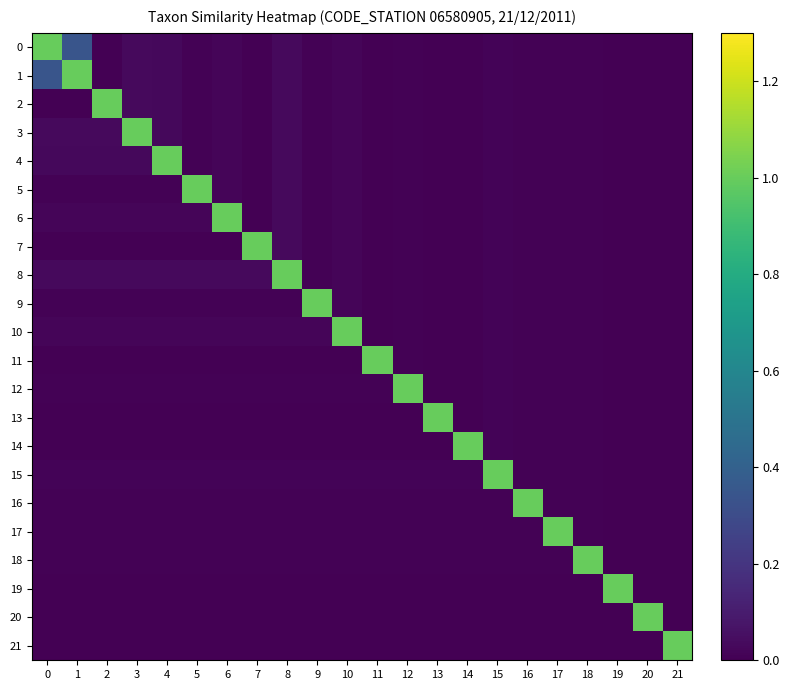

Reading left to right, what are all the values shown in this chart?

0: 0=1.0	1=0.3	2=0.0	3=0.0	4=0.0	5=0.0	6=0.0	7=0.0	8=0.0	9=0.0	10=0.0	11=0.0	12=0.0	13=0.0	14=0.0	15=0.0	16=0.0	17=0.0	18=0.0	19=0.0	20=0.0	21=0.0
1: 0=0.3	1=1.0	2=0.0	3=0.0	4=0.0	5=0.0	6=0.0	7=0.0	8=0.0	9=0.0	10=0.0	11=0.0	12=0.0	13=0.0	14=0.0	15=0.0	16=0.0	17=0.0	18=0.0	19=0.0	20=0.0	21=0.0
2: 0=0.0	1=0.0	2=1.0	3=0.0	4=0.0	5=0.0	6=0.0	7=0.0	8=0.0	9=0.0	10=0.0	11=0.0	12=0.0	13=0.0	14=0.0	15=0.0	16=0.0	17=0.0	18=0.0	19=0.0	20=0.0	21=0.0
3: 0=0.0	1=0.0	2=0.0	3=1.0	4=0.0	5=0.0	6=0.0	7=0.0	8=0.0	9=0.0	10=0.0	11=0.0	12=0.0	13=0.0	14=0.0	15=0.0	16=0.0	17=0.0	18=0.0	19=0.0	20=0.0	21=0.0
4: 0=0.0	1=0.0	2=0.0	3=0.0	4=1.0	5=0.0	6=0.0	7=0.0	8=0.0	9=0.0	10=0.0	11=0.0	12=0.0	13=0.0	14=0.0	15=0.0	16=0.0	17=0.0	18=0.0	19=0.0	20=0.0	21=0.0
5: 0=0.0	1=0.0	2=0.0	3=0.0	4=0.0	5=1.0	6=0.0	7=0.0	8=0.0	9=0.0	10=0.0	11=0.0	12=0.0	13=0.0	14=0.0	15=0.0	16=0.0	17=0.0	18=0.0	19=0.0	20=0.0	21=0.0
6: 0=0.0	1=0.0	2=0.0	3=0.0	4=0.0	5=0.0	6=1.0	7=0.0	8=0.0	9=0.0	10=0.0	11=0.0	12=0.0	13=0.0	14=0.0	15=0.0	16=0.0	17=0.0	18=0.0	19=0.0	20=0.0	21=0.0
7: 0=0.0	1=0.0	2=0.0	3=0.0	4=0.0	5=0.0	6=0.0	7=1.0	8=0.0	9=0.0	10=0.0	11=0.0	12=0.0	13=0.0	14=0.0	15=0.0	16=0.0	17=0.0	18=0.0	19=0.0	20=0.0	21=0.0
8: 0=0.0	1=0.0	2=0.0	3=0.0	4=0.0	5=0.0	6=0.0	7=0.0	8=1.0	9=0.0	10=0.0	11=0.0	12=0.0	13=0.0	14=0.0	15=0.0	16=0.0	17=0.0	18=0.0	19=0.0	20=0.0	21=0.0
9: 0=0.0	1=0.0	2=0.0	3=0.0	4=0.0	5=0.0	6=0.0	7=0.0	8=0.0	9=1.0	10=0.0	11=0.0	12=0.0	13=0.0	14=0.0	15=0.0	16=0.0	17=0.0	18=0.0	19=0.0	20=0.0	21=0.0
10: 0=0.0	1=0.0	2=0.0	3=0.0	4=0.0	5=0.0	6=0.0	7=0.0	8=0.0	9=0.0	10=1.0	11=0.0	12=0.0	13=0.0	14=0.0	15=0.0	16=0.0	17=0.0	18=0.0	19=0.0	20=0.0	21=0.0
11: 0=0.0	1=0.0	2=0.0	3=0.0	4=0.0	5=0.0	6=0.0	7=0.0	8=0.0	9=0.0	10=0.0	11=1.0	12=0.0	13=0.0	14=0.0	15=0.0	16=0.0	17=0.0	18=0.0	19=0.0	20=0.0	21=0.0
12: 0=0.0	1=0.0	2=0.0	3=0.0	4=0.0	5=0.0	6=0.0	7=0.0	8=0.0	9=0.0	10=0.0	11=0.0	12=1.0	13=0.0	14=0.0	15=0.0	16=0.0	17=0.0	18=0.0	19=0.0	20=0.0	21=0.0
13: 0=0.0	1=0.0	2=0.0	3=0.0	4=0.0	5=0.0	6=0.0	7=0.0	8=0.0	9=0.0	10=0.0	11=0.0	12=0.0	13=1.0	14=0.0	15=0.0	16=0.0	17=0.0	18=0.0	19=0.0	20=0.0	21=0.0
14: 0=0.0	1=0.0	2=0.0	3=0.0	4=0.0	5=0.0	6=0.0	7=0.0	8=0.0	9=0.0	10=0.0	11=0.0	12=0.0	13=0.0	14=1.0	15=0.0	16=0.0	17=0.0	18=0.0	19=0.0	20=0.0	21=0.0
15: 0=0.0	1=0.0	2=0.0	3=0.0	4=0.0	5=0.0	6=0.0	7=0.0	8=0.0	9=0.0	10=0.0	11=0.0	12=0.0	13=0.0	14=0.0	15=1.0	16=0.0	17=0.0	18=0.0	19=0.0	20=0.0	21=0.0
16: 0=0.0	1=0.0	2=0.0	3=0.0	4=0.0	5=0.0	6=0.0	7=0.0	8=0.0	9=0.0	10=0.0	11=0.0	12=0.0	13=0.0	14=0.0	15=0.0	16=1.0	17=0.0	18=0.0	19=0.0	20=0.0	21=0.0
17: 0=0.0	1=0.0	2=0.0	3=0.0	4=0.0	5=0.0	6=0.0	7=0.0	8=0.0	9=0.0	10=0.0	11=0.0	12=0.0	13=0.0	14=0.0	15=0.0	16=0.0	17=1.0	18=0.0	19=0.0	20=0.0	21=0.0
18: 0=0.0	1=0.0	2=0.0	3=0.0	4=0.0	5=0.0	6=0.0	7=0.0	8=0.0	9=0.0	10=0.0	11=0.0	12=0.0	13=0.0	14=0.0	15=0.0	16=0.0	17=0.0	18=1.0	19=0.0	20=0.0	21=0.0
19: 0=0.0	1=0.0	2=0.0	3=0.0	4=0.0	5=0.0	6=0.0	7=0.0	8=0.0	9=0.0	10=0.0	11=0.0	12=0.0	13=0.0	14=0.0	15=0.0	16=0.0	17=0.0	18=0.0	19=1.0	20=0.0	21=0.0
20: 0=0.0	1=0.0	2=0.0	3=0.0	4=0.0	5=0.0	6=0.0	7=0.0	8=0.0	9=0.0	10=0.0	11=0.0	12=0.0	13=0.0	14=0.0	15=0.0	16=0.0	17=0.0	18=0.0	19=0.0	20=1.0	21=0.0
21: 0=0.0	1=0.0	2=0.0	3=0.0	4=0.0	5=0.0	6=0.0	7=0.0	8=0.0	9=0.0	10=0.0	11=0.0	12=0.0	13=0.0	14=0.0	15=0.0	16=0.0	17=0.0	18=0.0	19=0.0	20=0.0	21=1.0